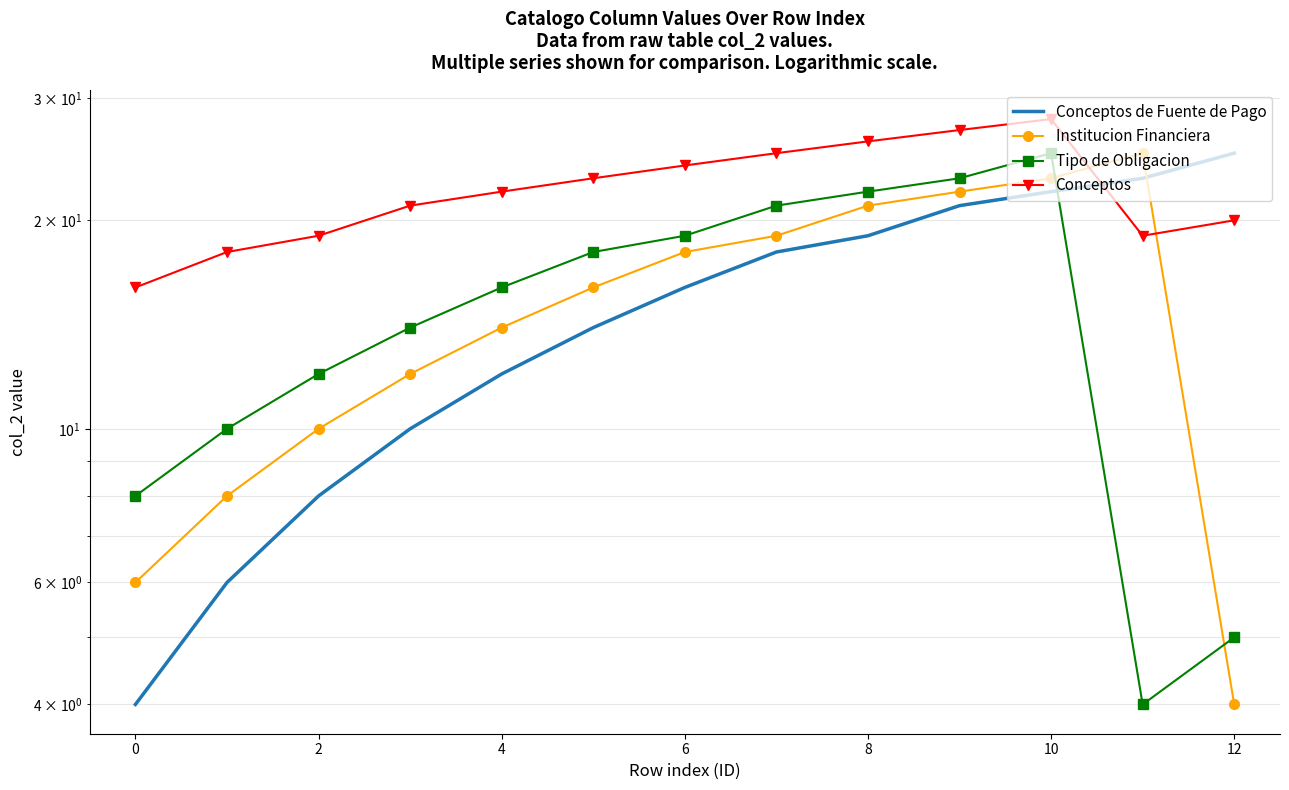

In Tipo de Obligacion, how many points are lower than both neighbors (excluding endpoints)?

1